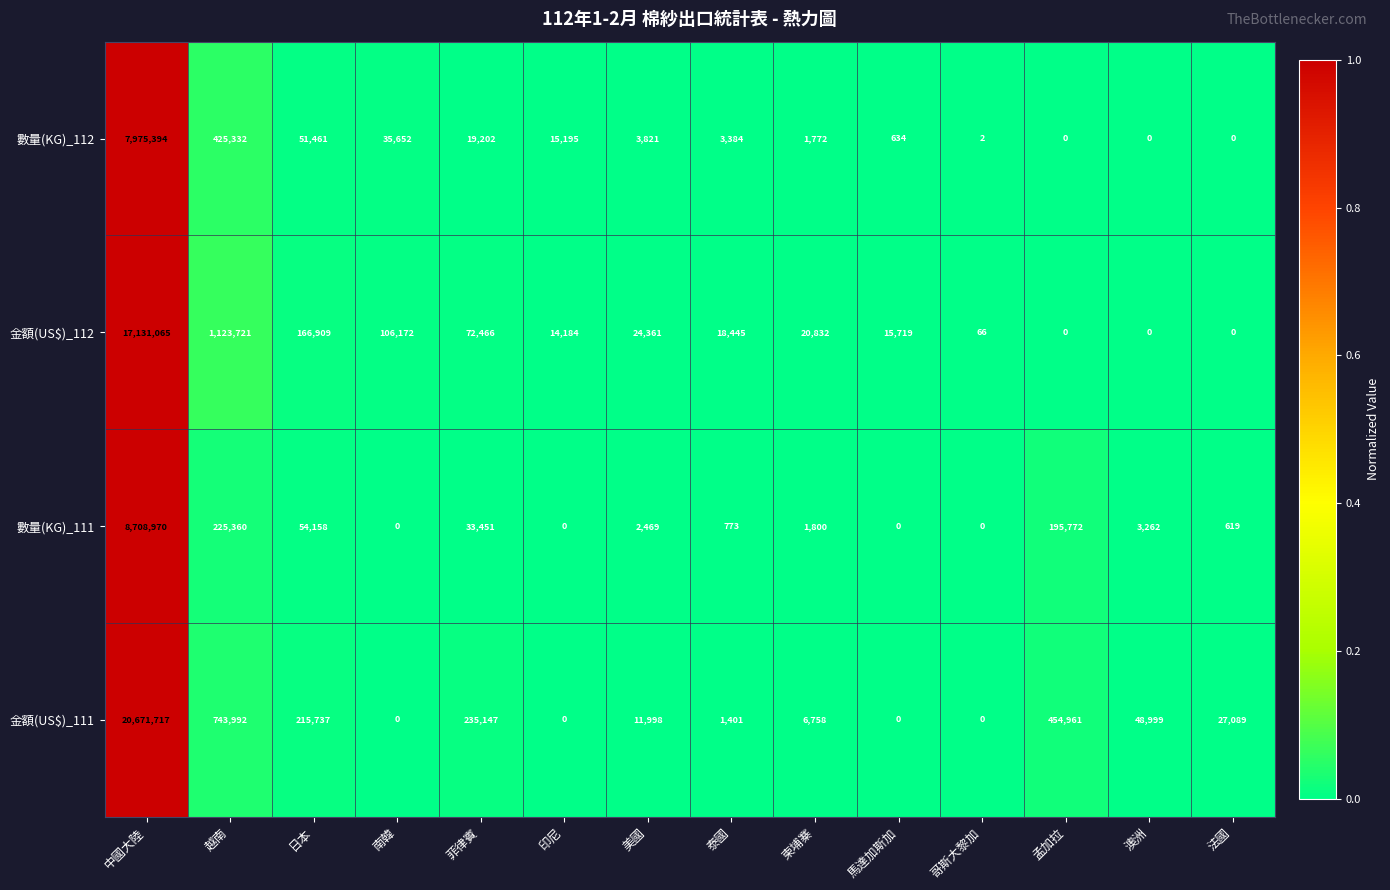

What value does the 金額(US$)_112 series have at 柬埔寨, to the nearest 100?

20800